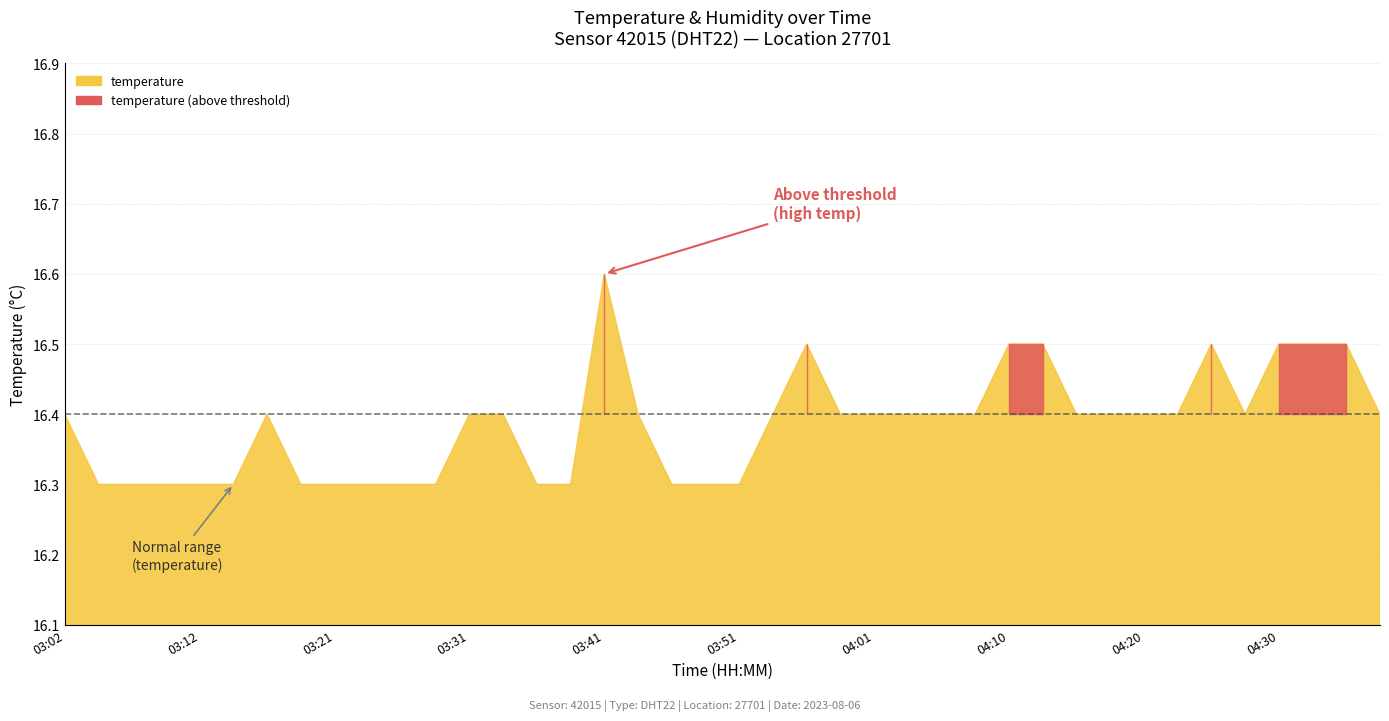

What is the value of the temperature point at the 29th from the left?

16.5